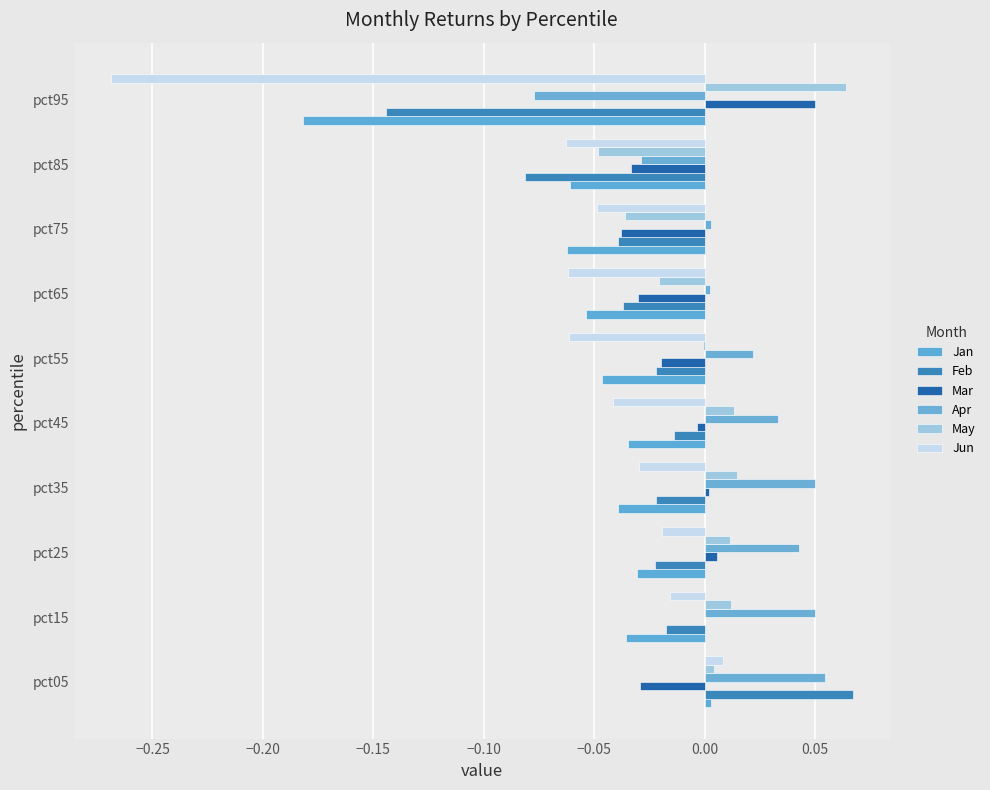

Which series has the widest spread of values?

Jun